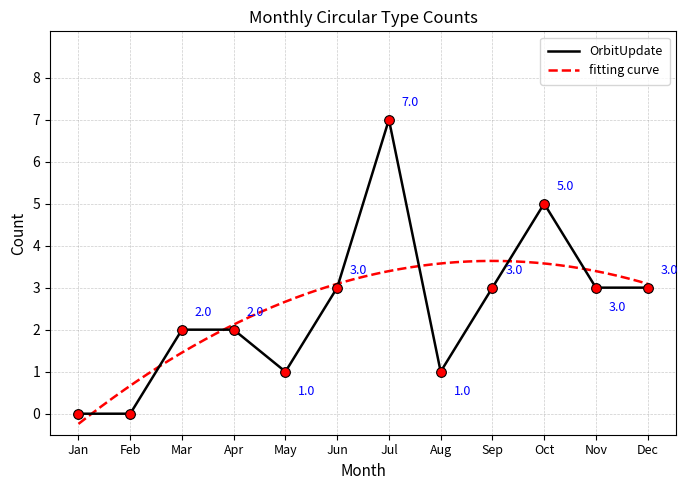

True or false: OrbitUpdate has a value of 7 at Jul.

True